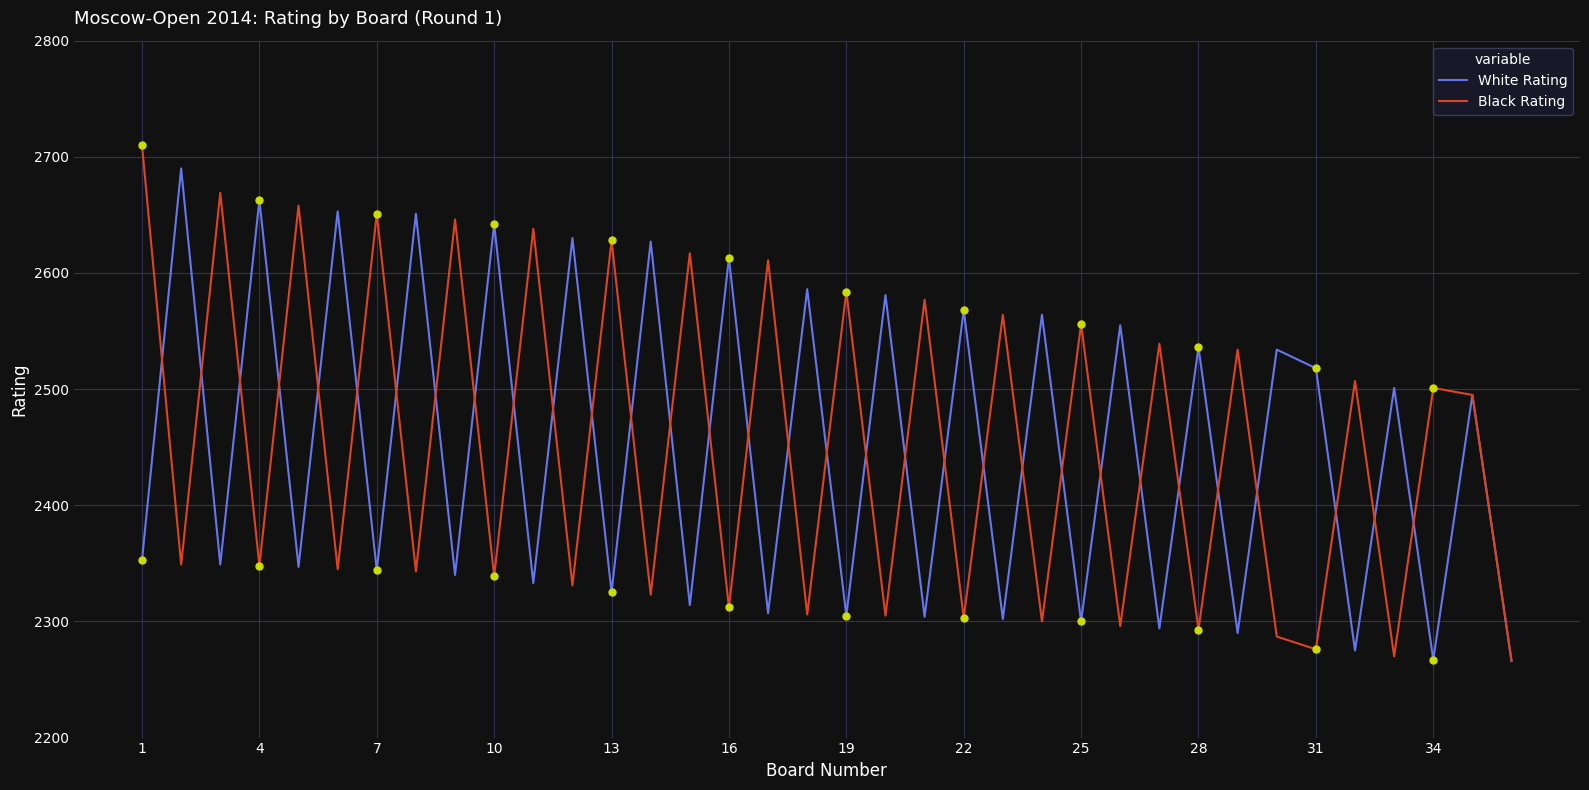

Which series has the widest spread of values?

Black Rating